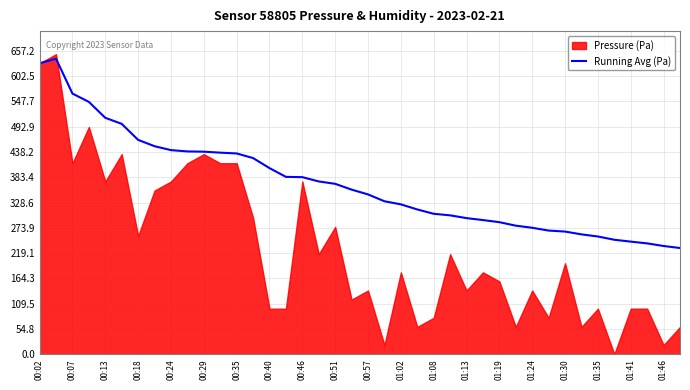

What is the maximum value for Running Avg (Pa)?

640.2